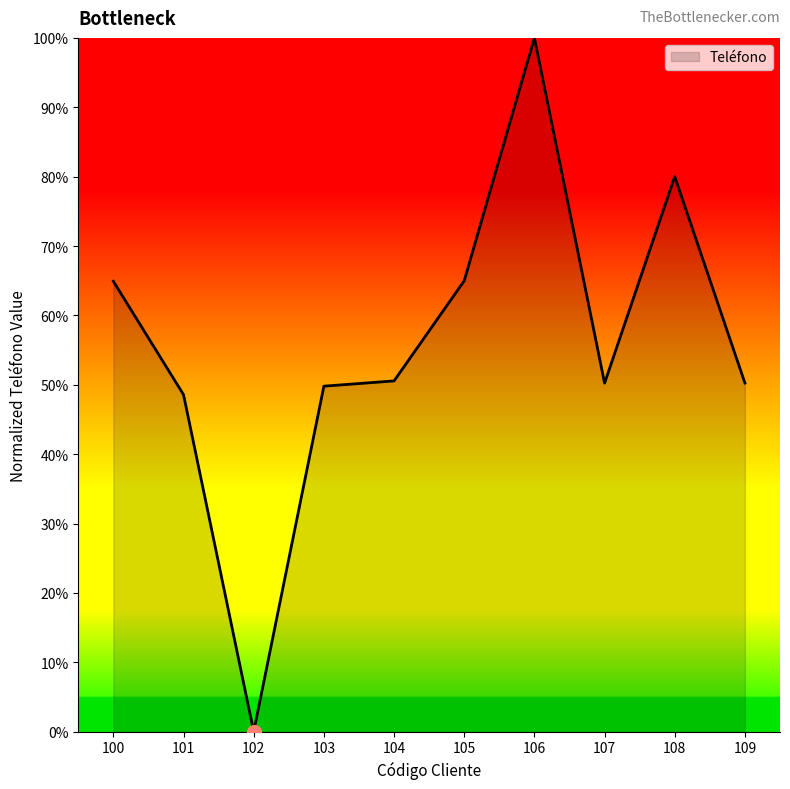

Approximately how many times larger is the value at 101 compared to 108?

0.6